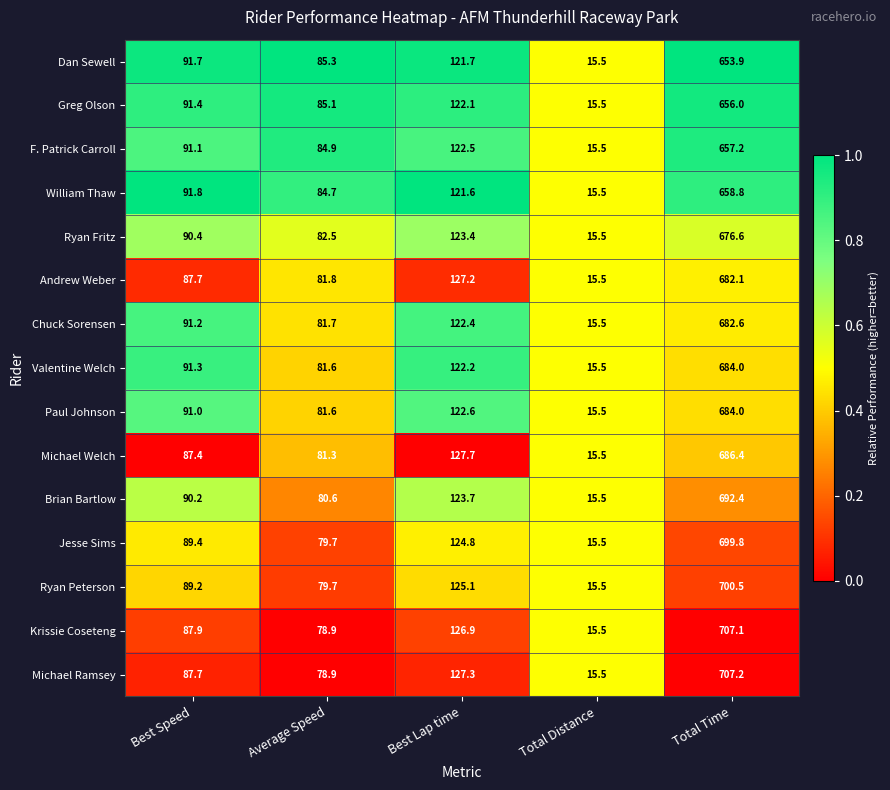

Which category has the highest value in the Andrew Weber series?

Total Time